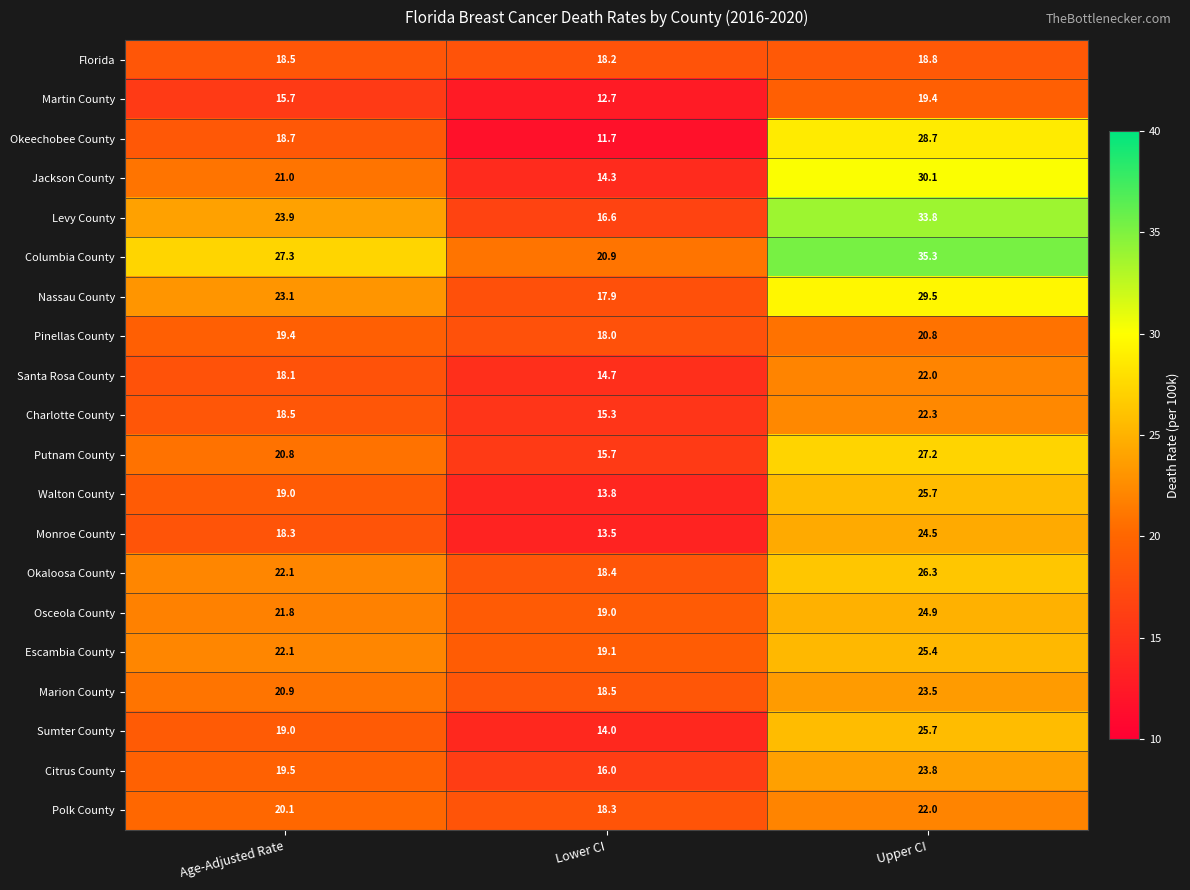

What is the difference between the highest and lowest values at Upper CI?

16.5